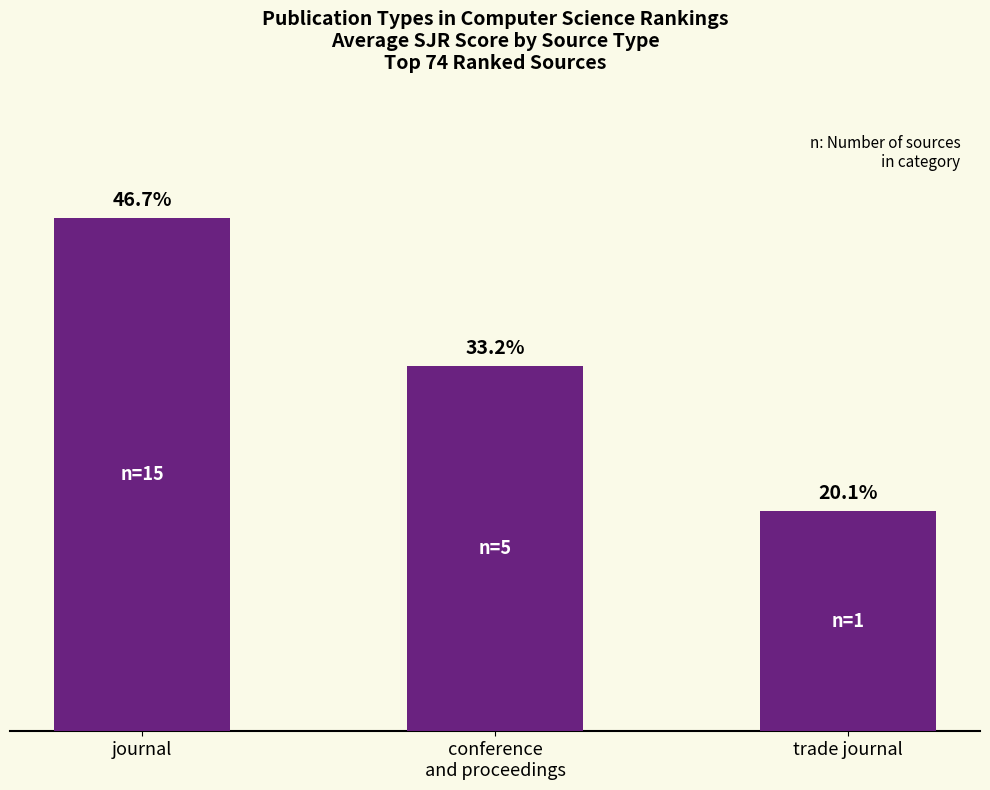

Are the bars horizontal?

No